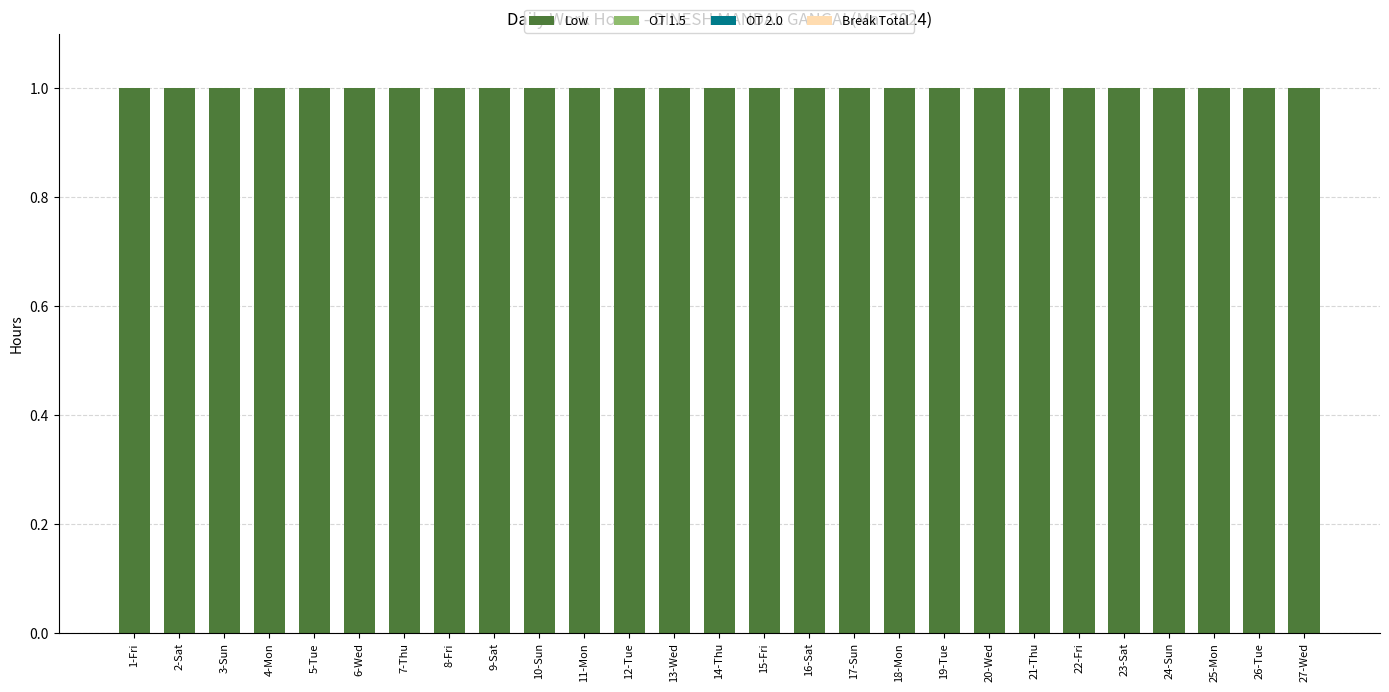

Which has a higher value, 13-Wed or 24-Sun?

13-Wed